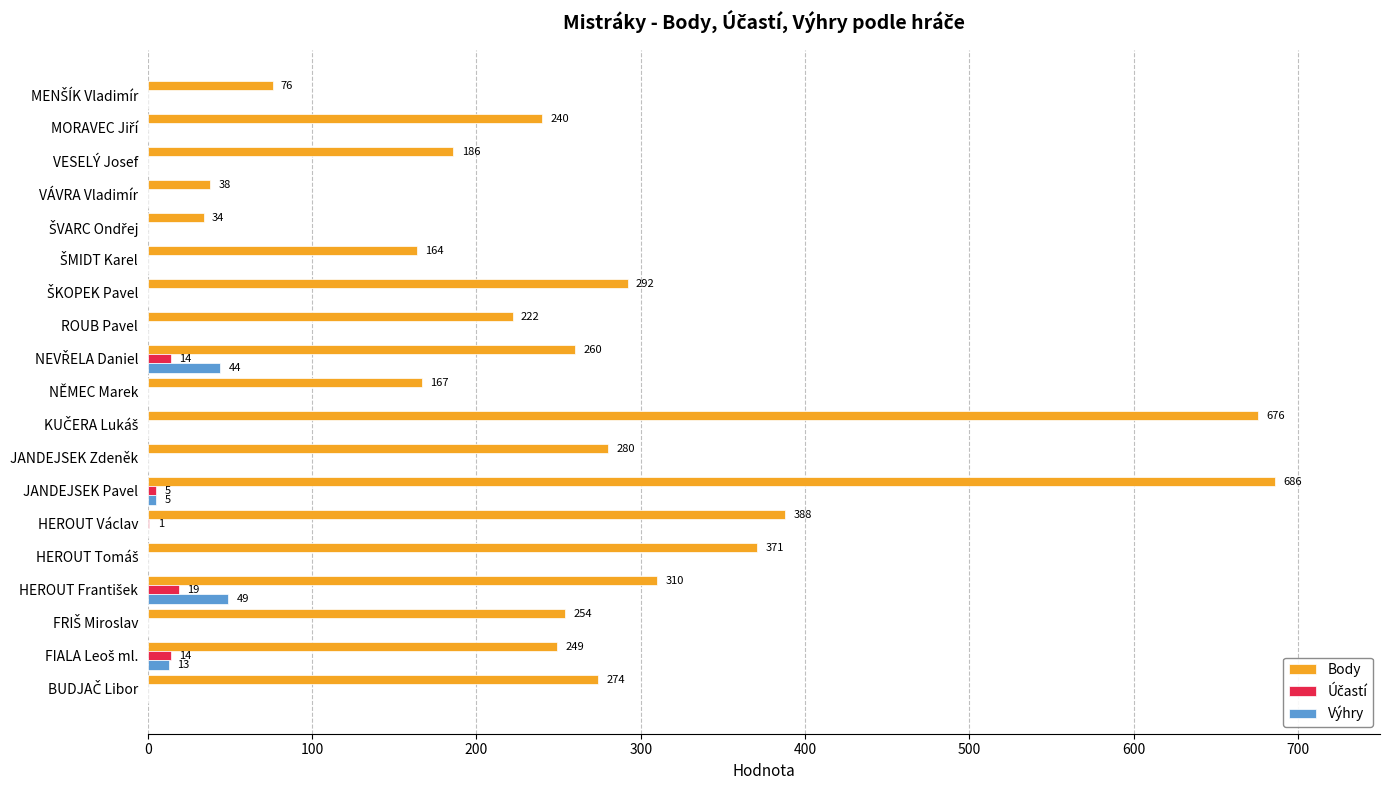

What is the total value across all series at VESELÝ Josef?

186